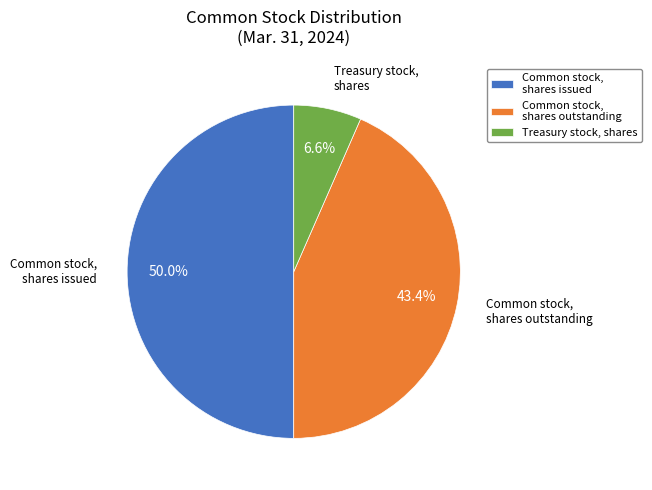

To the nearest percent, what is the difference between the largest and smallest slice percentages?

43%